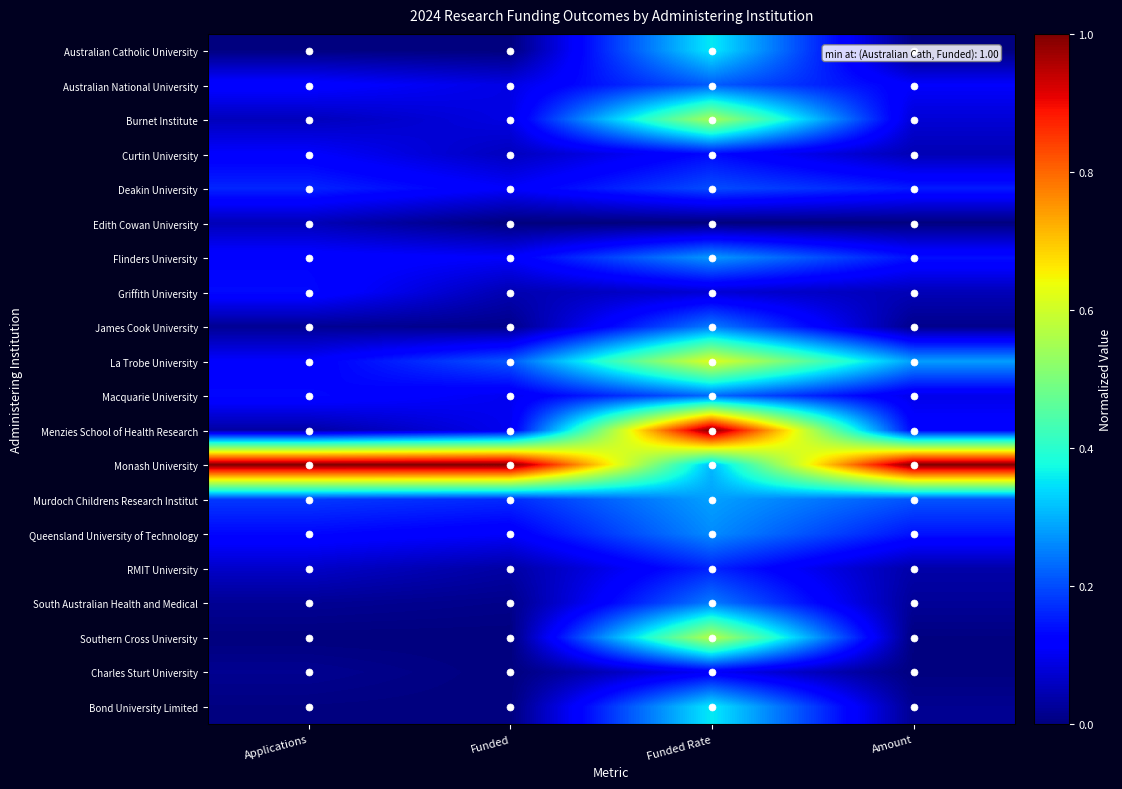

At Applications, list the series in order from smallest to largest.

Southern Cross University, Australian Catholic University, Bond University Limited, Charles Sturt University, James Cook University, South Australian Health and Medical, Menzies School of Health Research, Edith Cowan University, Burnet Institute, RMIT University, Curtin University, La Trobe University, Australian National University, Flinders University, Queensland University of Technology, Macquarie University, Griffith University, Deakin University, Murdoch Childrens Research Institut, Monash University